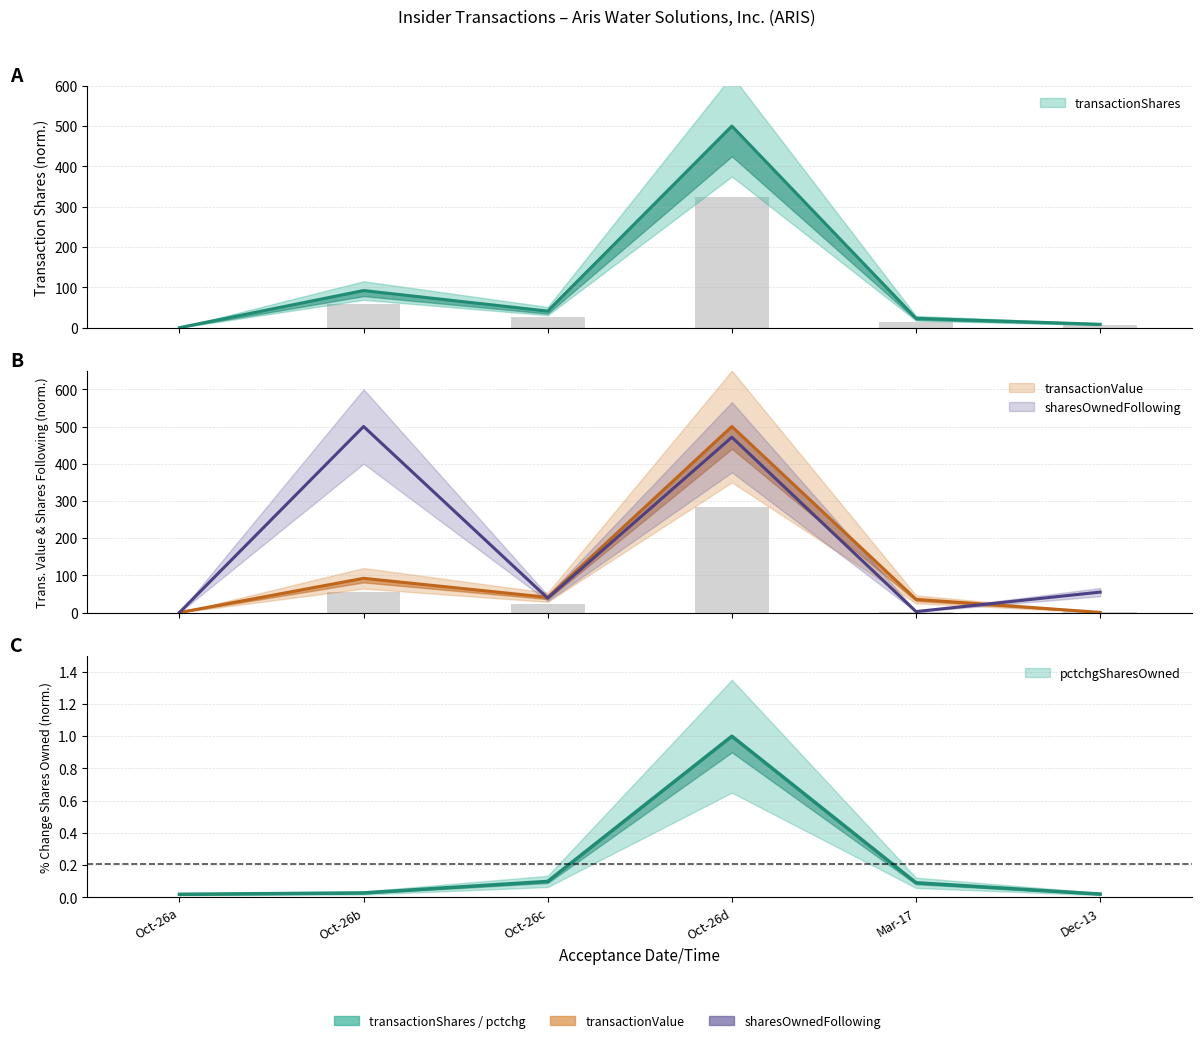

What is the difference between the maximum and minimum values in the pctchgSharesOwned series?

1.0